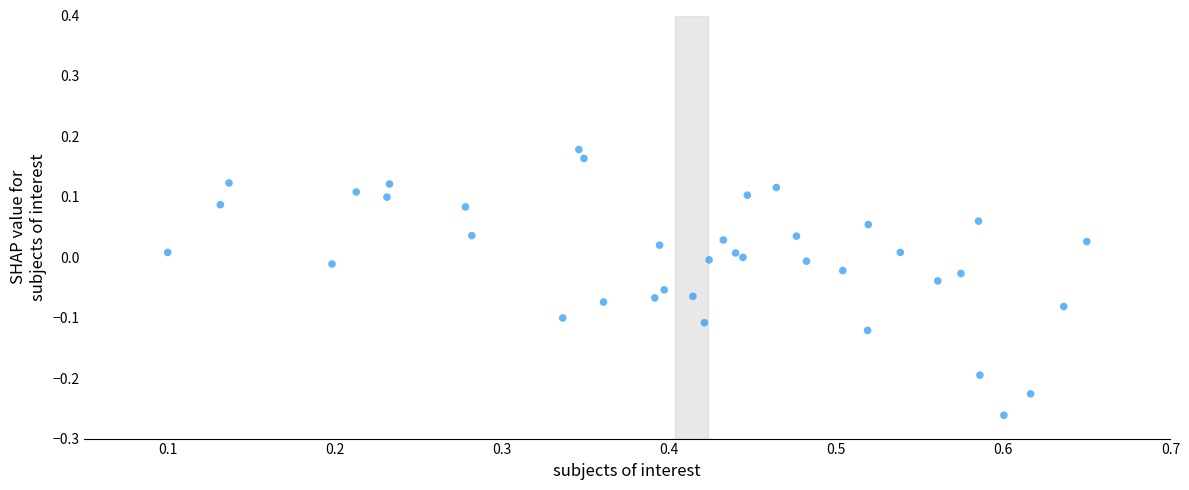

What is the range of X values (max minus min)?

0.6